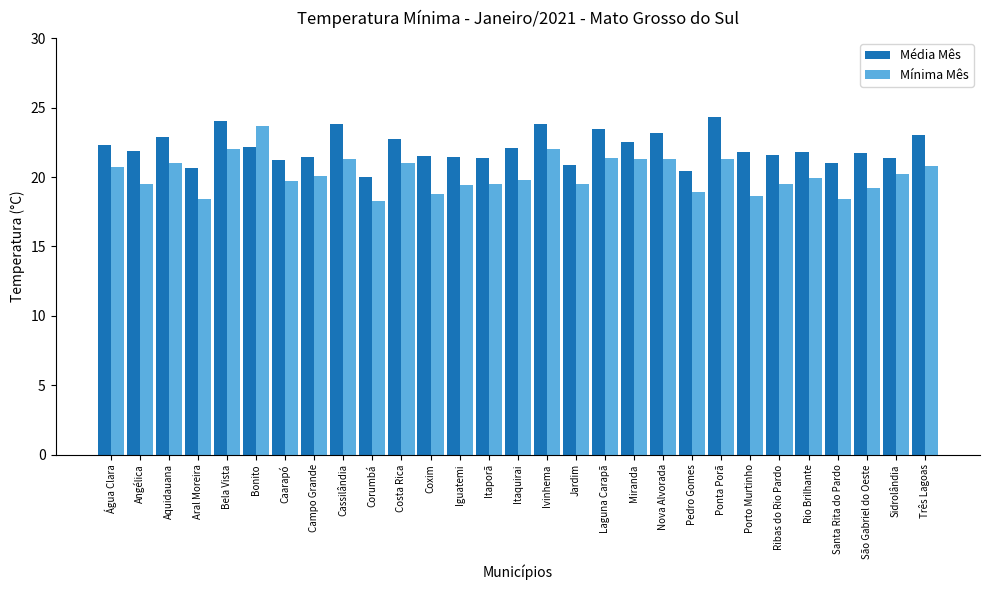

Which series has the largest total across all categories?

Média Mês